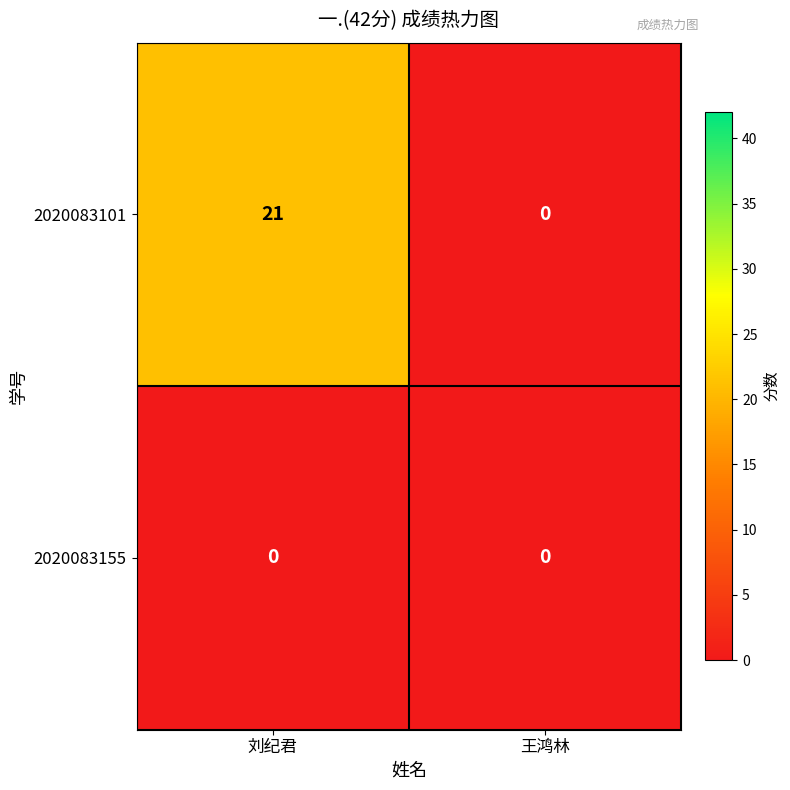

Which label corresponds to the largest value in the chart?

刘纪君